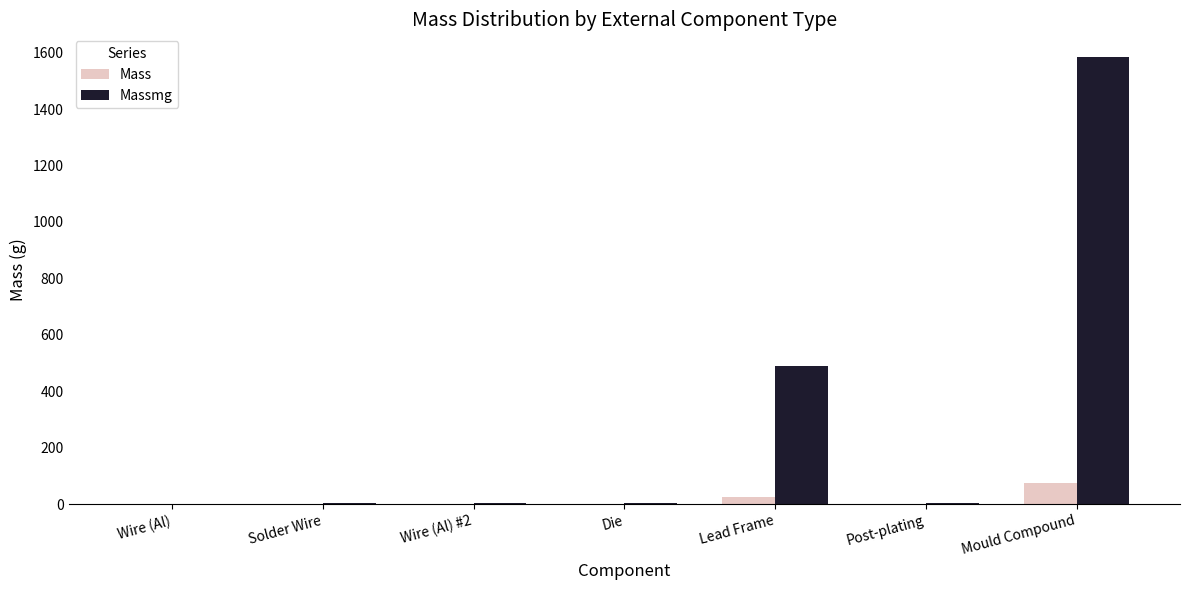

What is the maximum value for Massmg?

1586.0